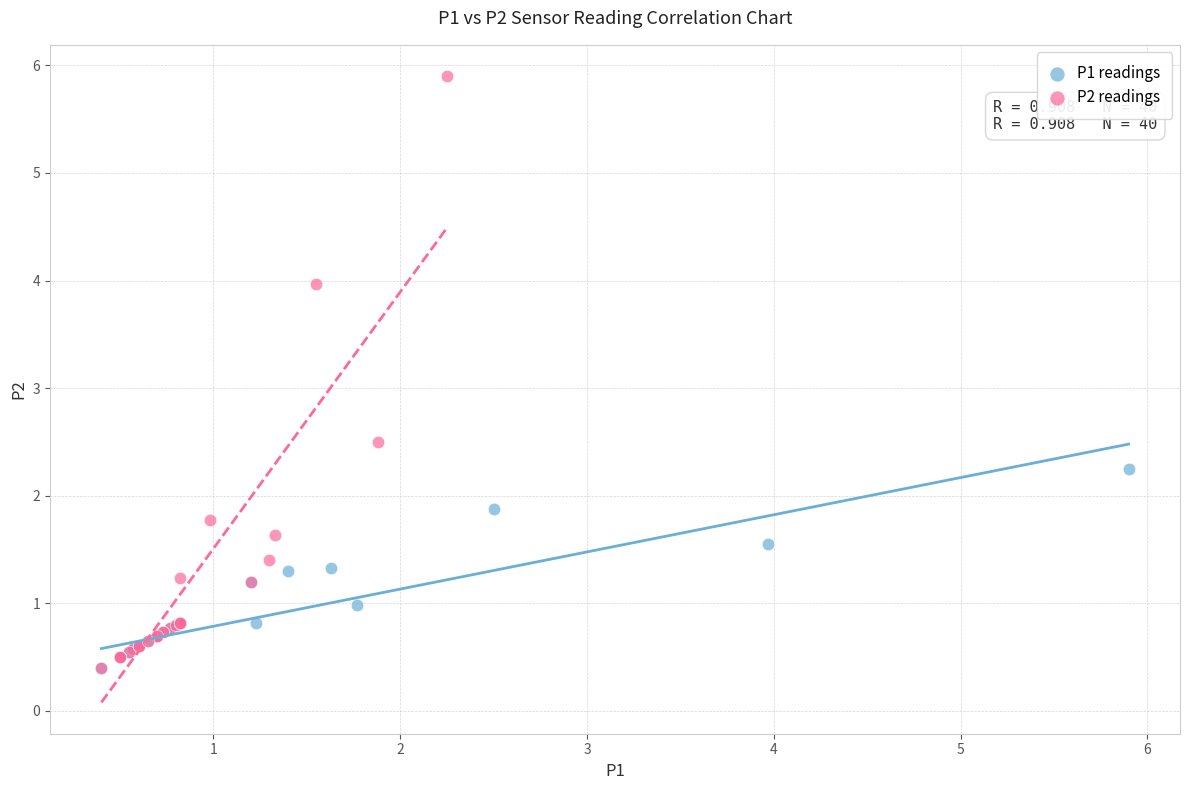

Which series contains the highest Y value?

P2 readings